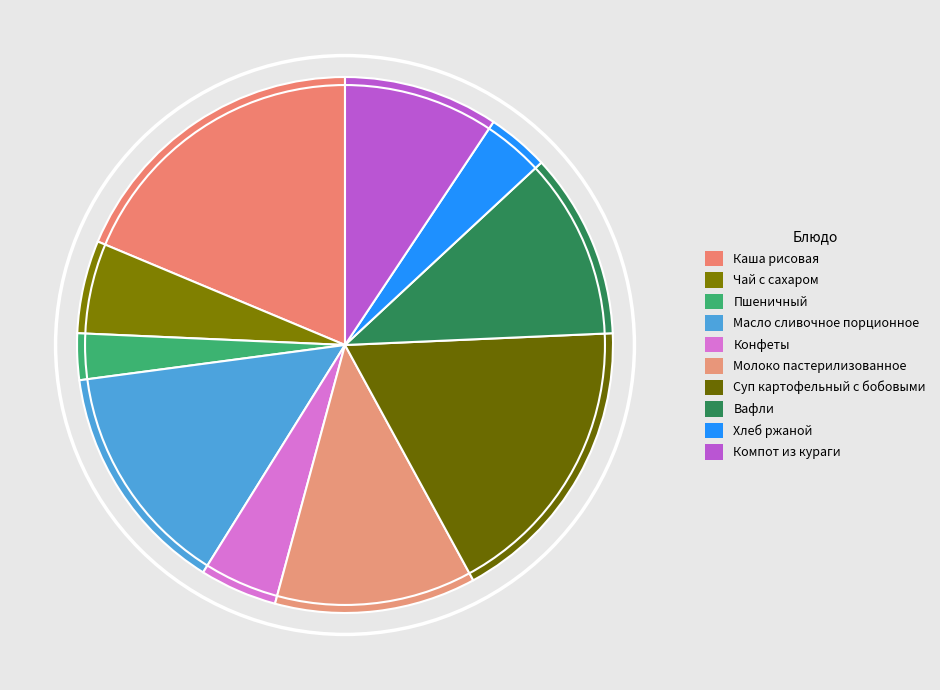

How many segments does this pie chart have?

10